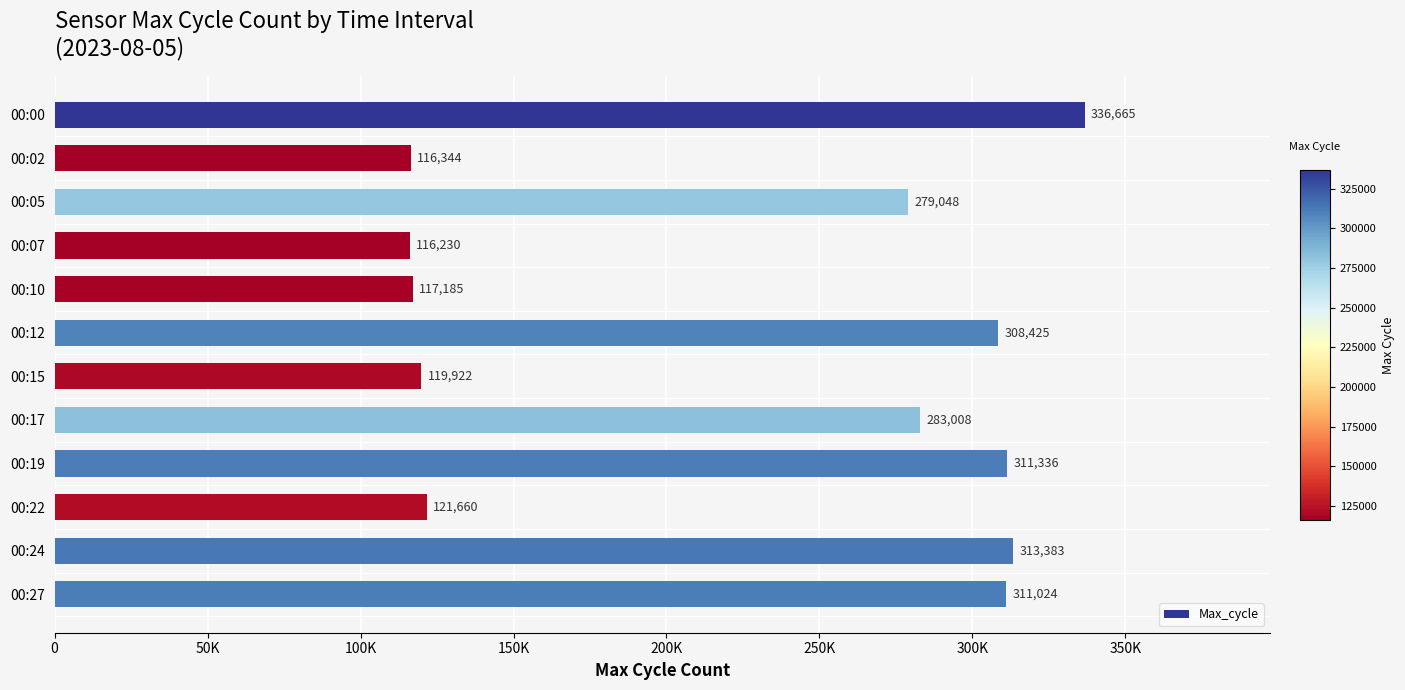

Are the bars horizontal?

Yes